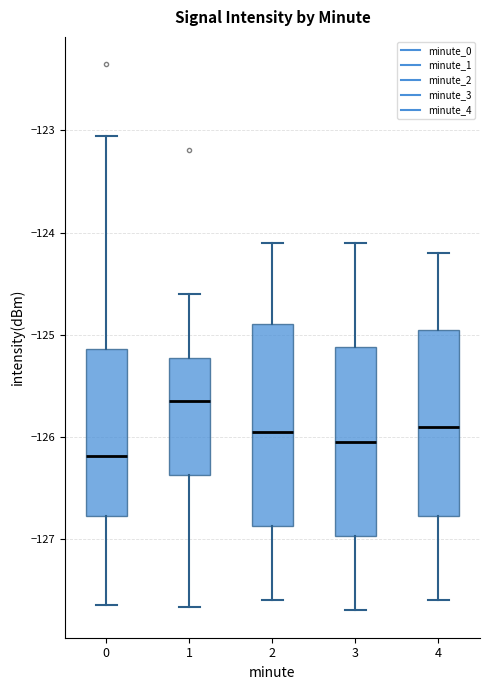

Which box's median line is the highest?

1